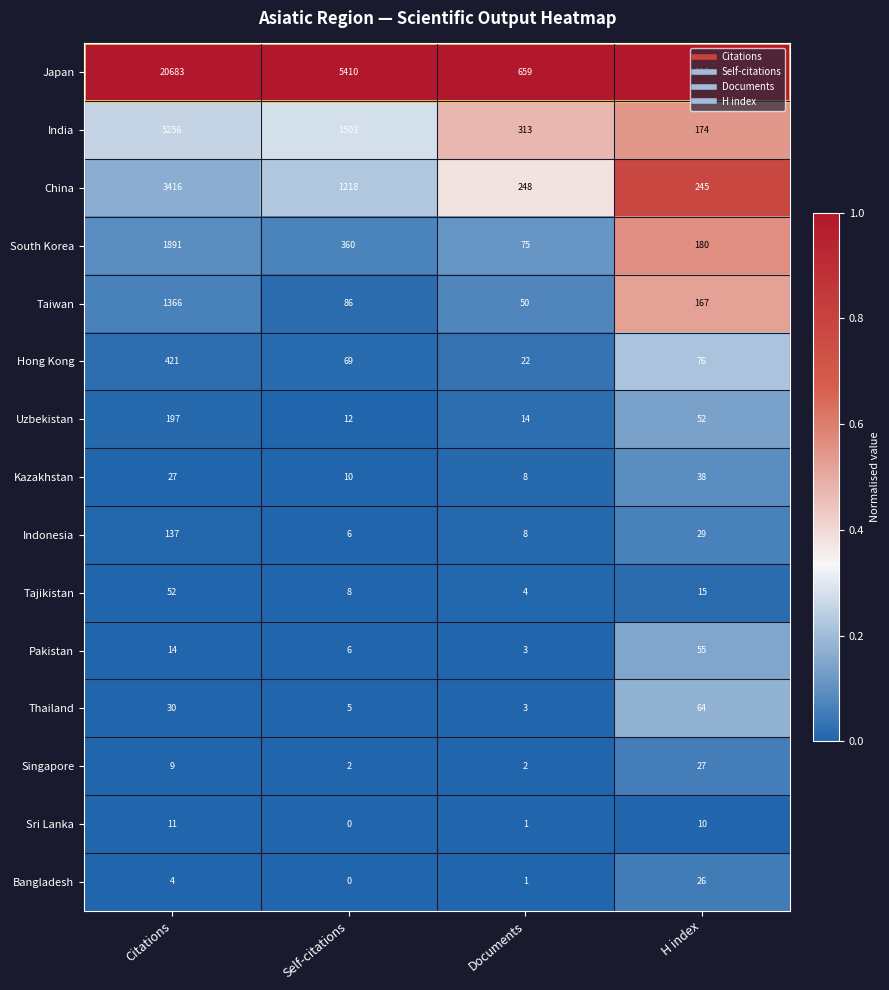

Which series has the largest total across all categories?

Japan